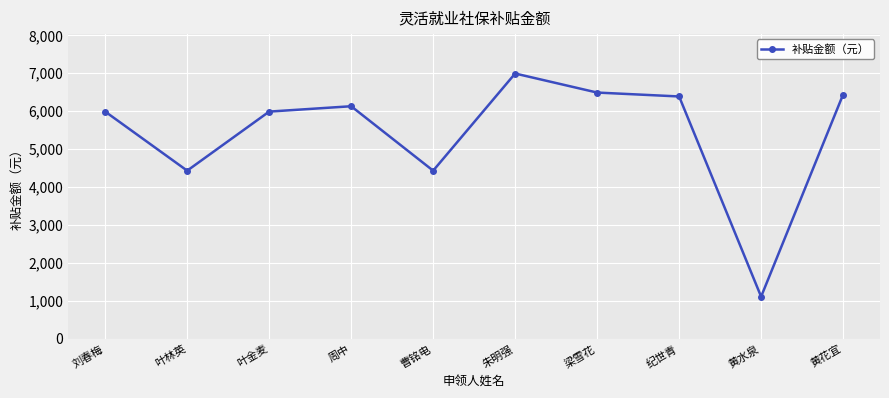

The chart shows a value of 1667.2 at 黄花宜. True or false?

False